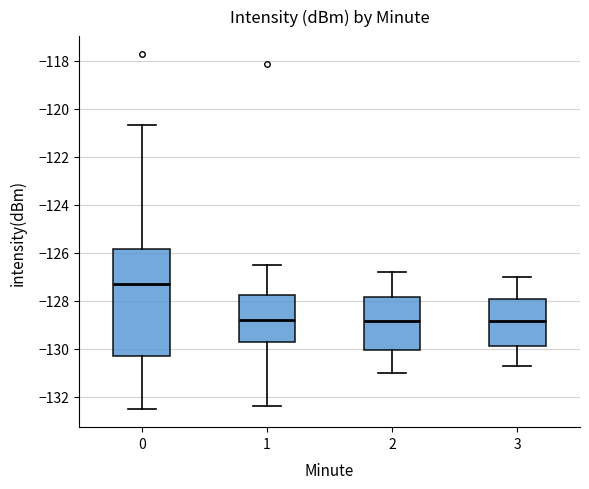

Which box is the tallest, from its lower edge to its upper edge?

0